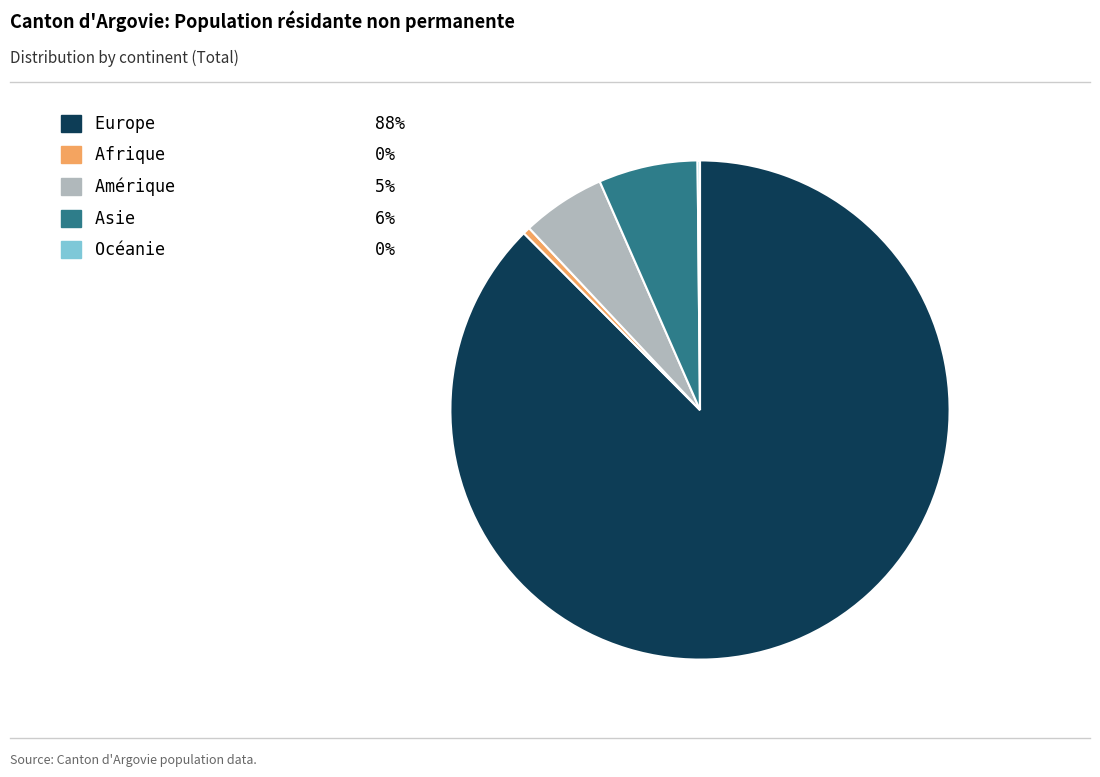

Do Amérique and Europe together represent more than half of the pie?

Yes